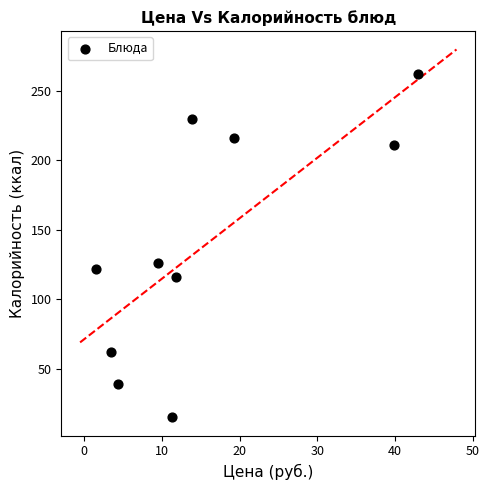

What is the range of Y values (max minus min)?

247